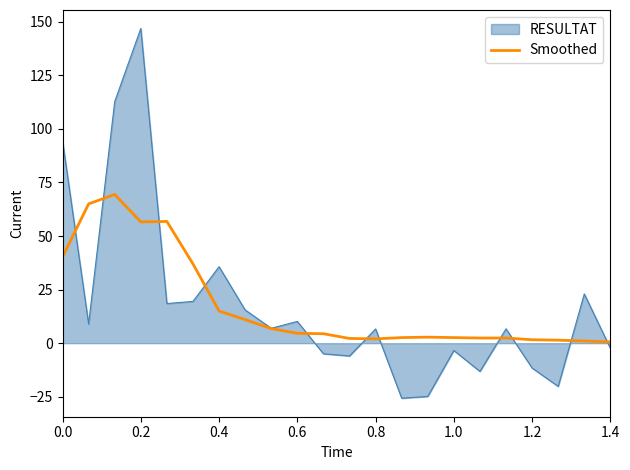

Does the chart display data point markers on the line(s)?

No